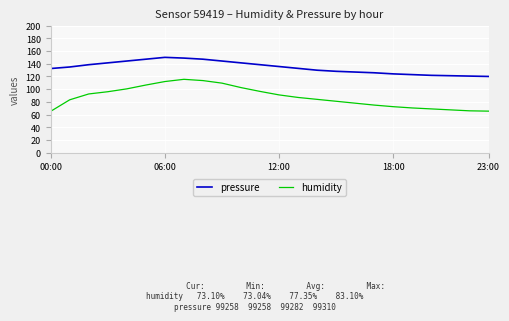

What is the sum of all pressure values?

3217.7